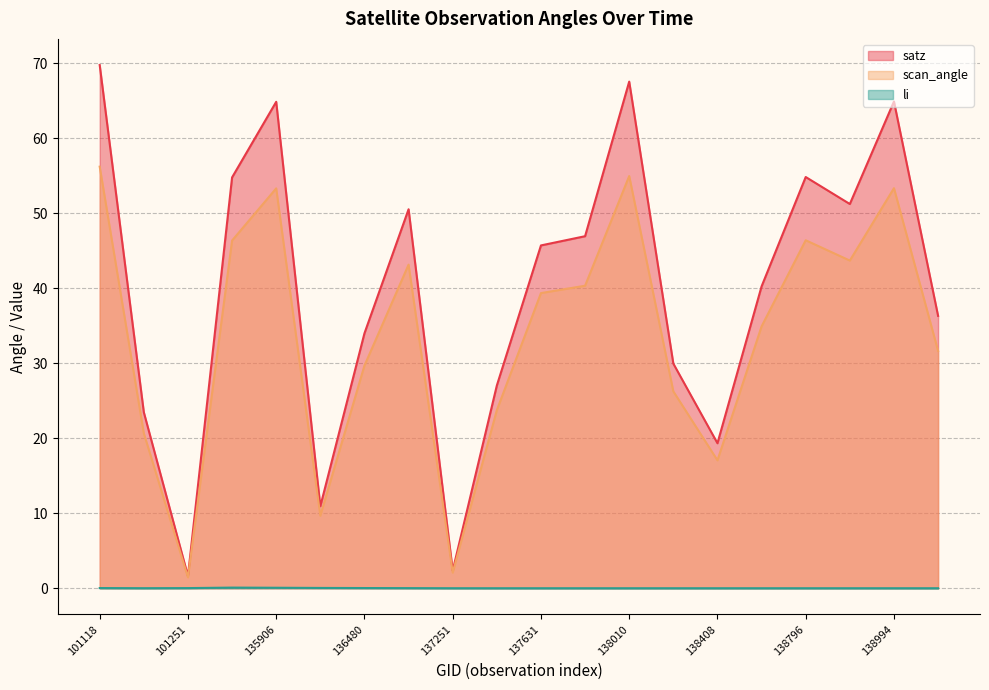

What is the difference between the maximum and minimum values in the li series?

0.1